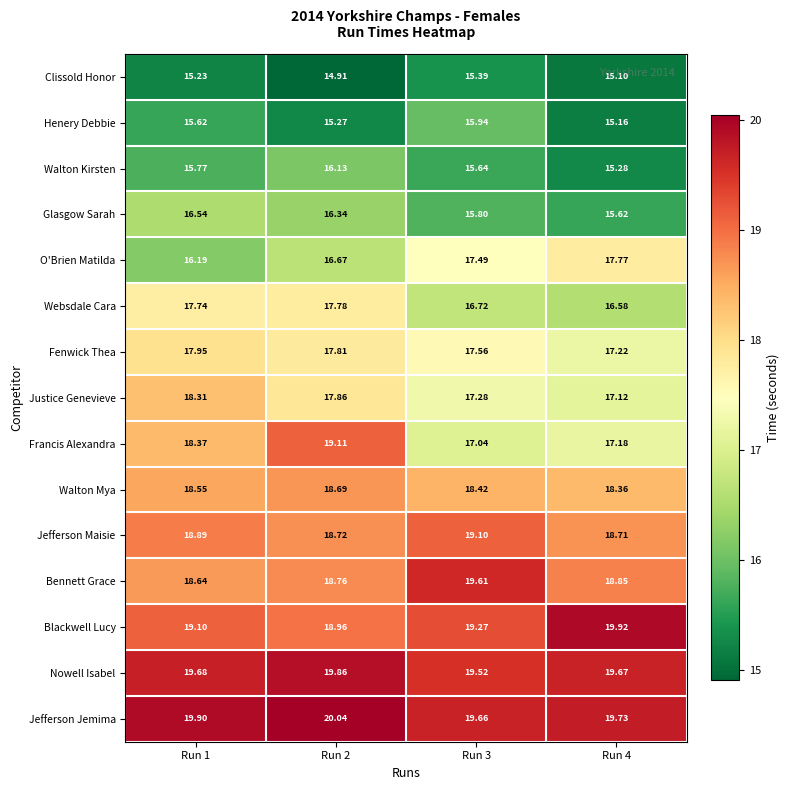

Which series has the widest spread of values?

Francis Alexandra